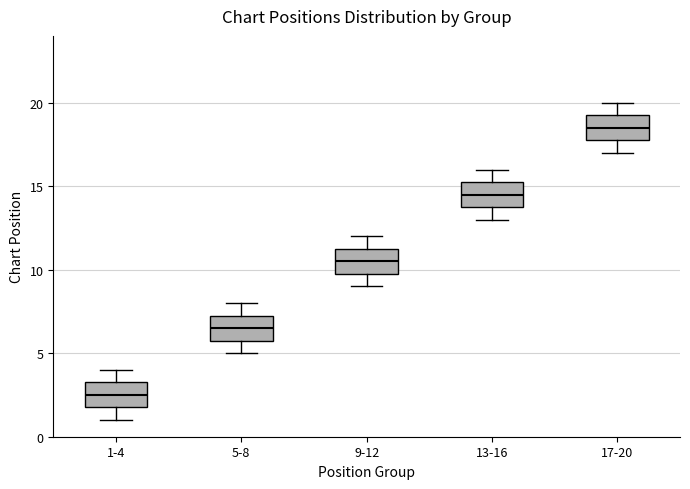

Where does the lower whisker of the box for 9-12 end on the y-axis? The values are not printed on the chart, so give them approximately, as read against the axis.

9.0